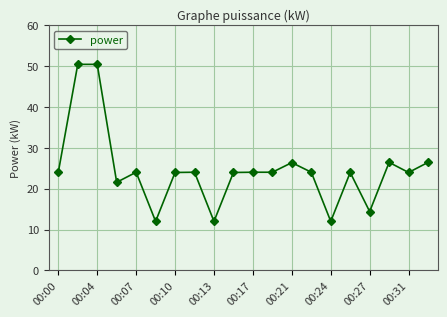

Does the chart have visible grid lines?

Yes